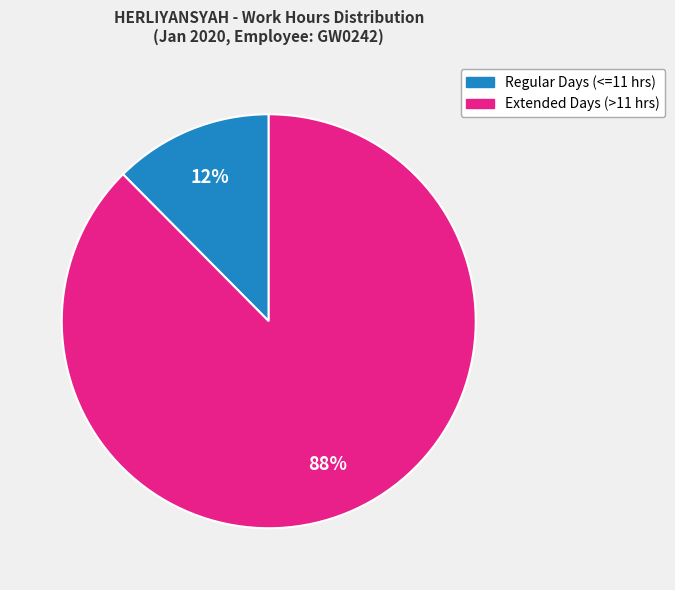

To the nearest percent, what is the average slice percentage?

50%